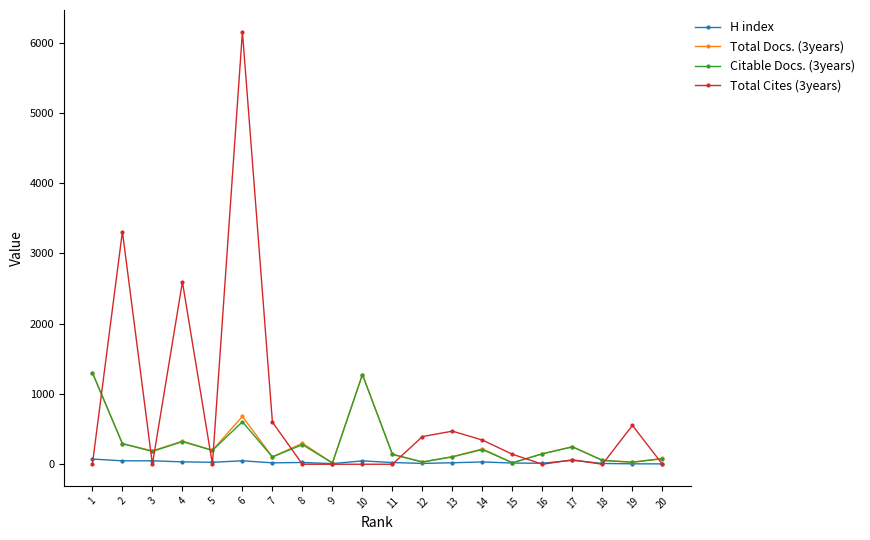

What is the greatest value displayed?

6157